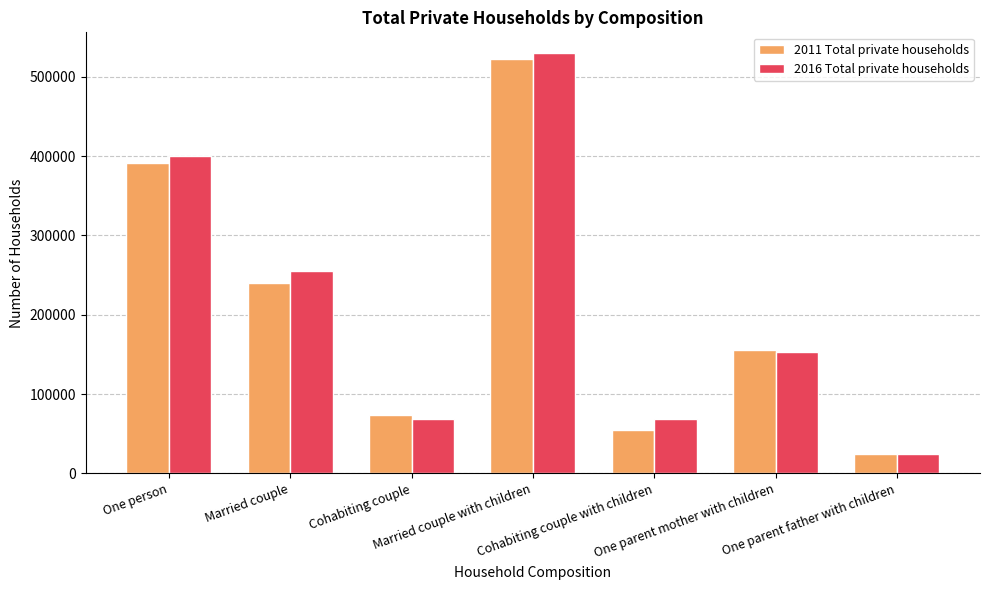

How many bars are there in total?

14